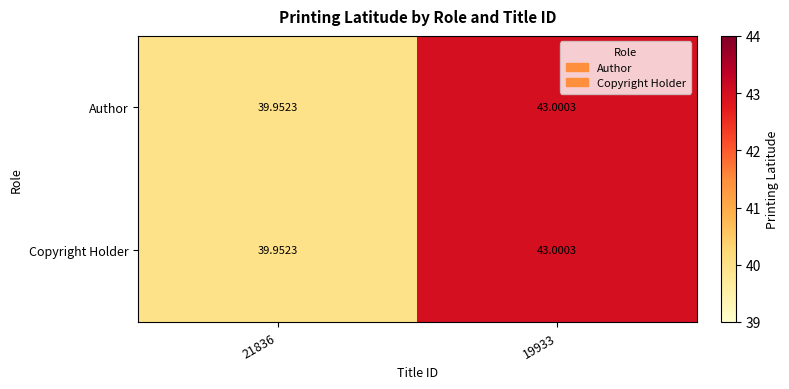

Is the value of Copyright Holder at 21836 greater than the value of Author at 19933?

No